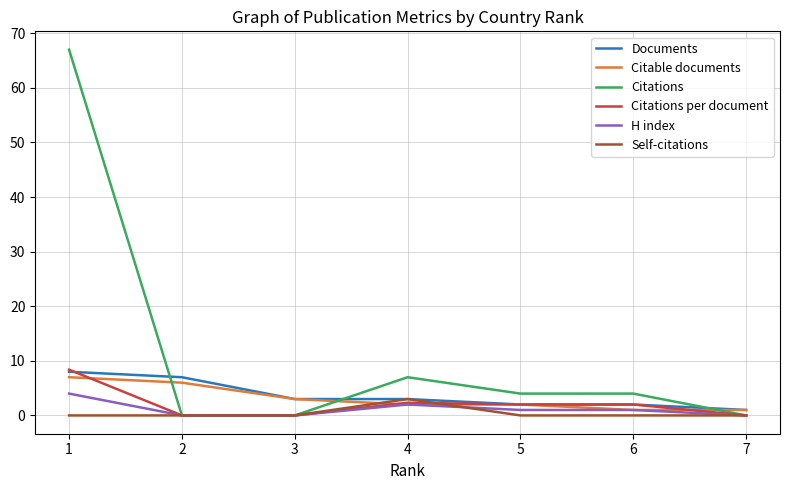

Which series has the widest spread of values?

Citations